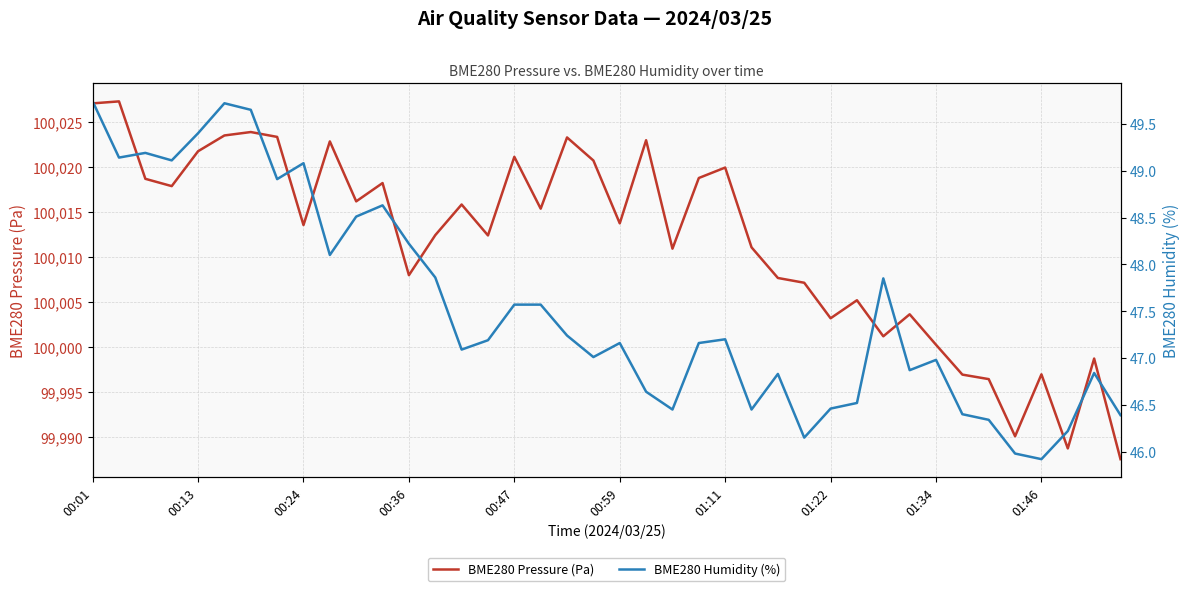

Is it true that BME280 Humidity (%) equals 46.8 at 38?

True